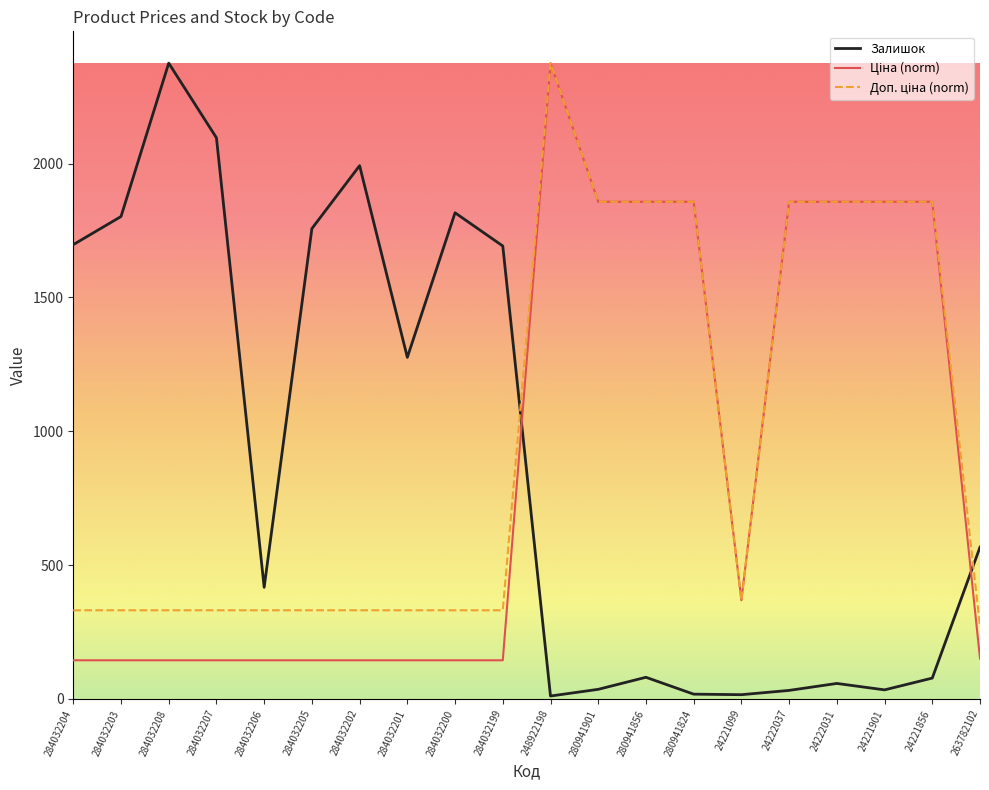

The value of Залишок at 284032202 is 622.6. True or false?

False